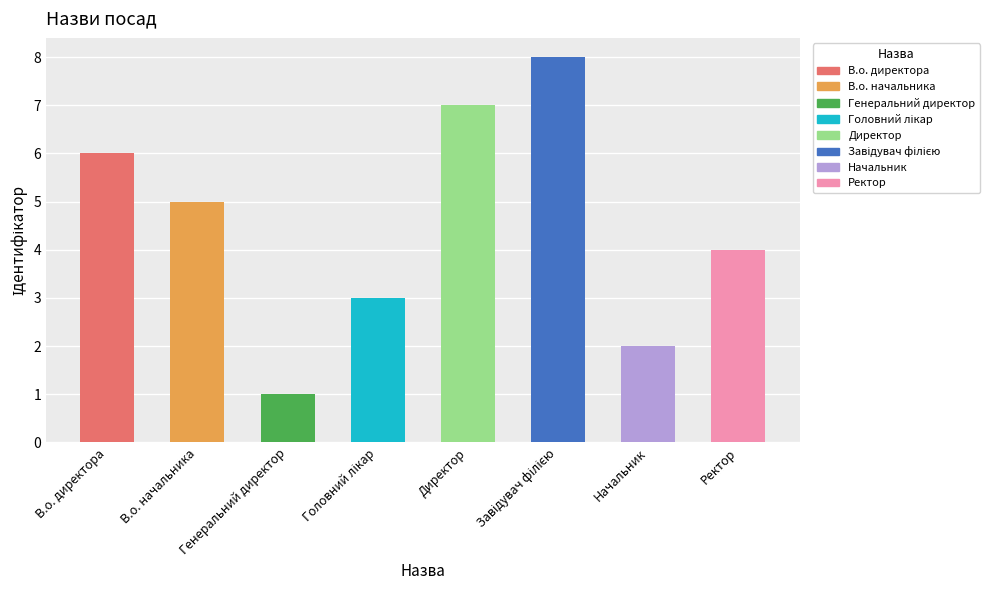

What is the approximate value at Начальник?

2